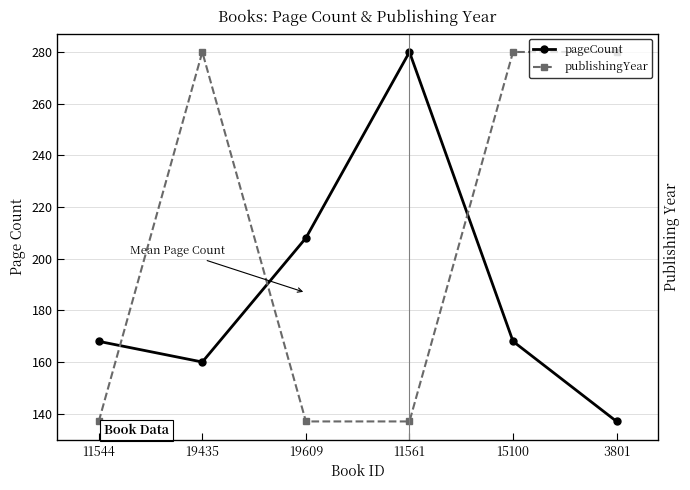

What is the total value across all series at 11561?

417